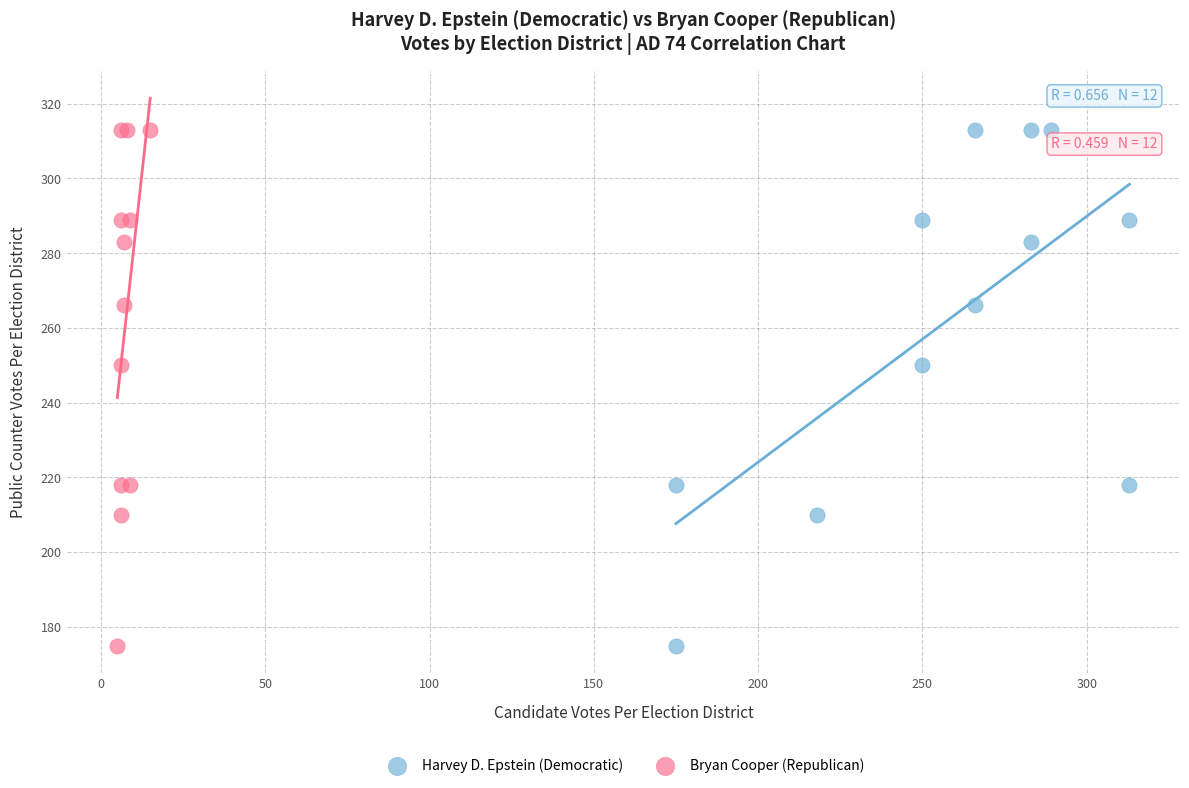

What are all the series names shown in the legend?

Harvey D. Epstein (Democratic), Bryan Cooper (Republican)